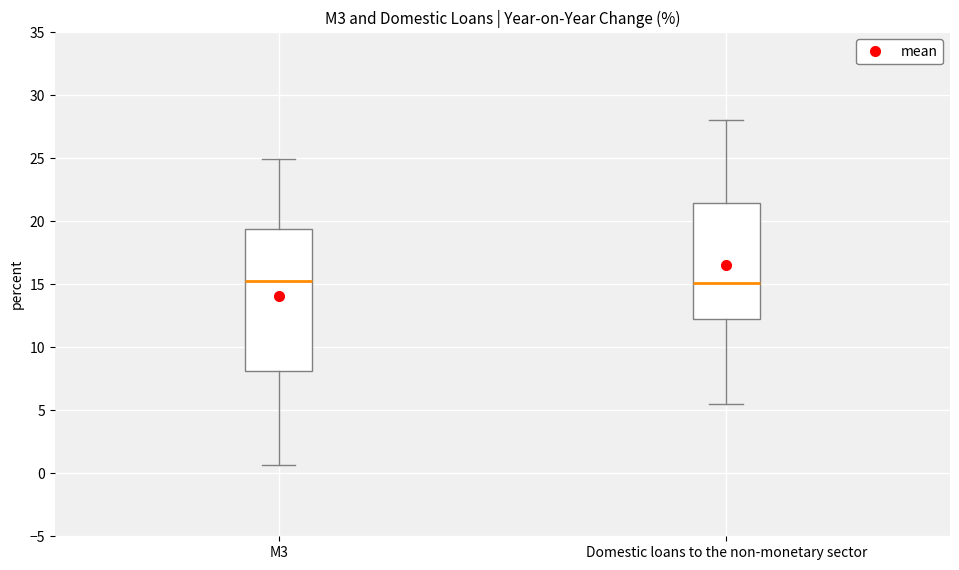

Reading left to right, transcribe this box plot: for each box, give where its median line is, the range the box spans, and where its two whiskers end, as read against the y-axis. The values are not printed on the chart, so give them approximately, as read against the axis.

M3: median 15.5, box 8.0 to 19.5, whiskers 0.5 to 25.0
Domestic loans to the non-monetary sector: median 15.0, box 12.0 to 21.5, whiskers 5.5 to 28.0